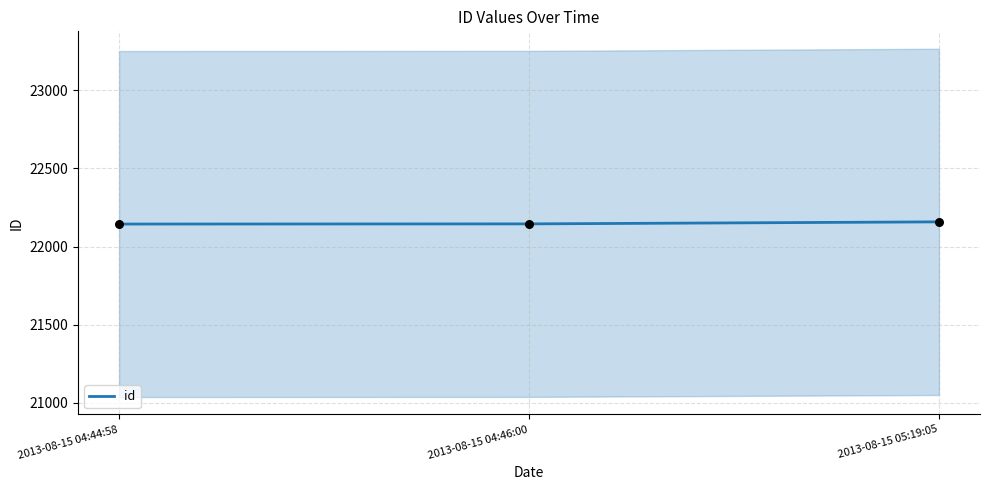

Between 2013-08-15 05:19:05 and 2013-08-15 04:44:58, which is larger?

2013-08-15 05:19:05